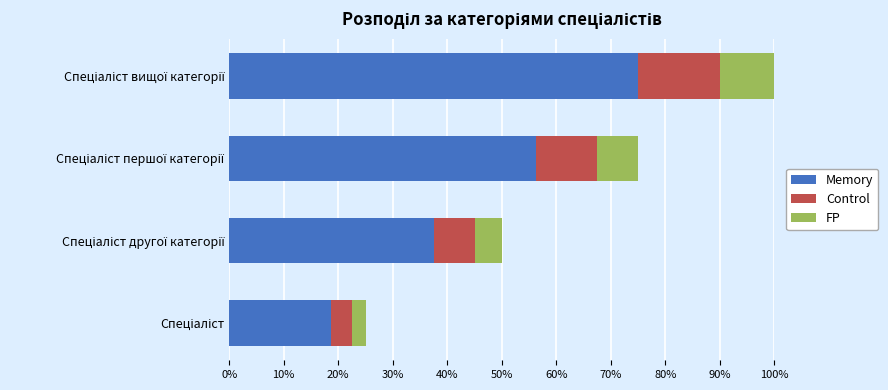

Count the Control values in the range 0 to 1.

4